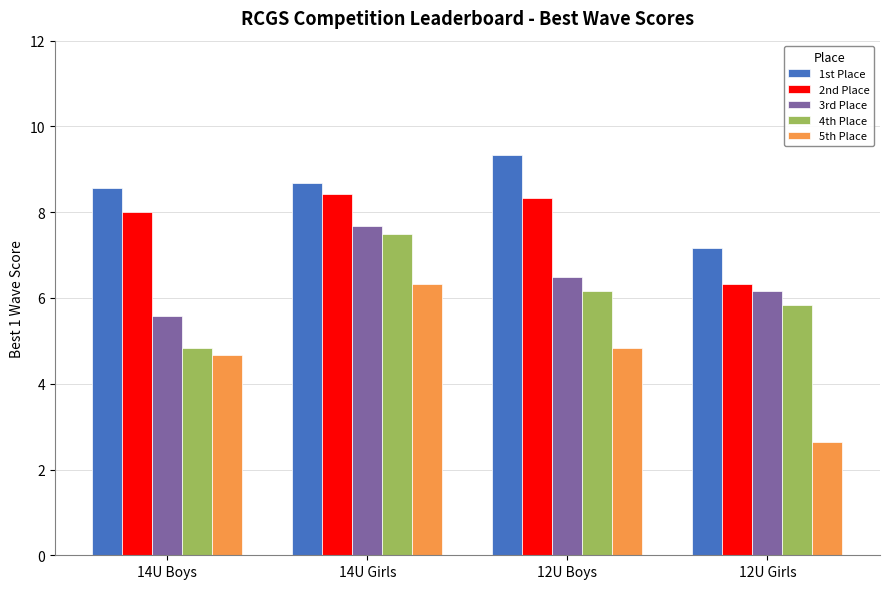

At which category does the chart reach its minimum across all series?

12U Girls